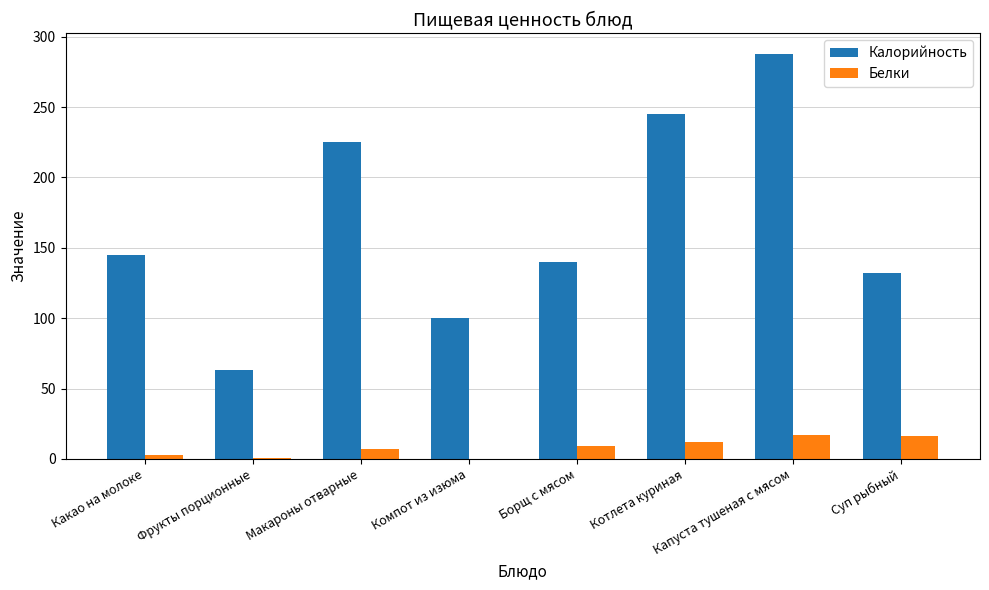

Where is Белки nearest to the value 8?

Макароны отварные